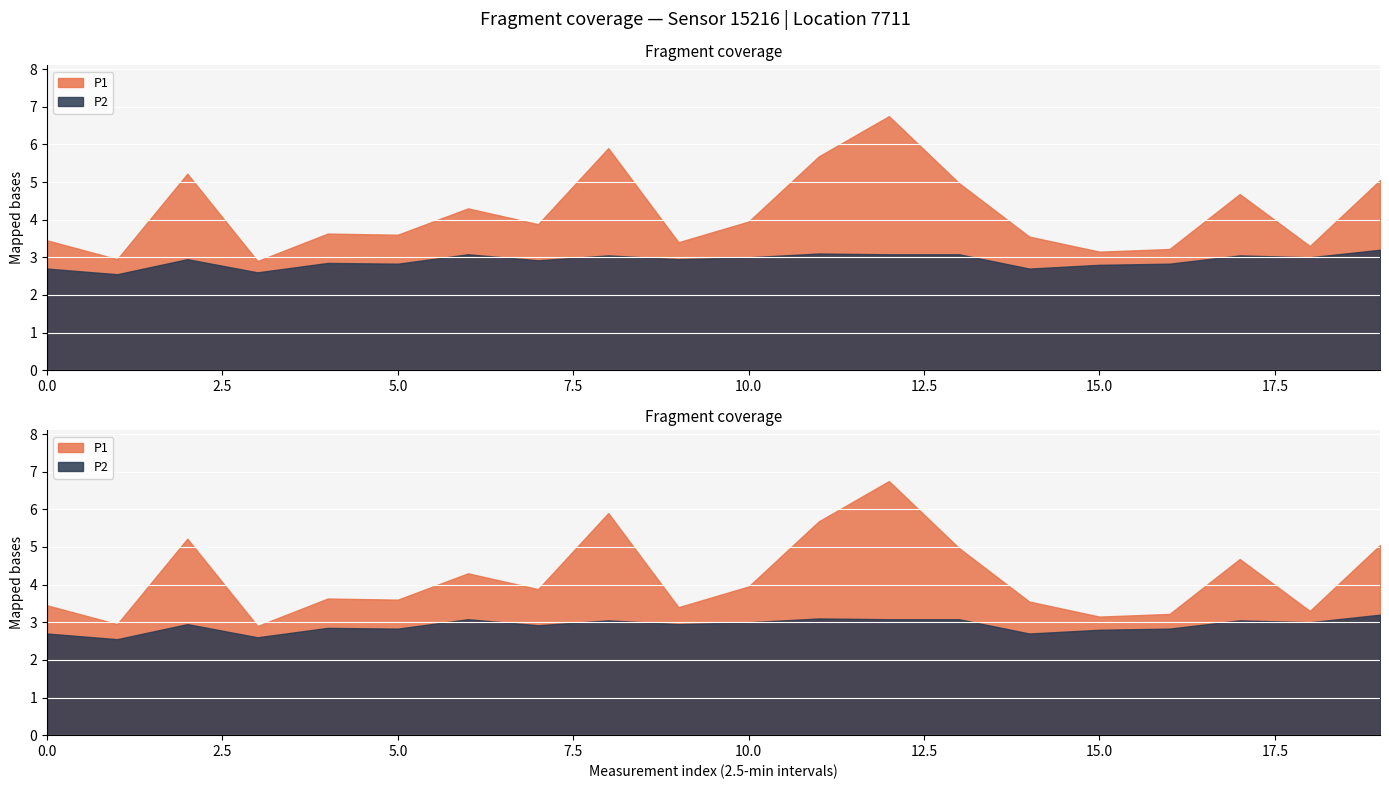

What is the minimum value shown in the chart?

2.9